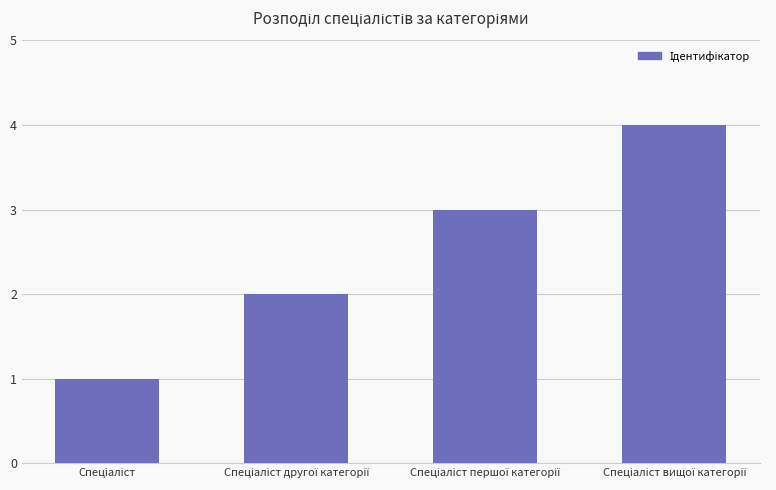

Are the bars grouped side by side (vs. stacked)?

No